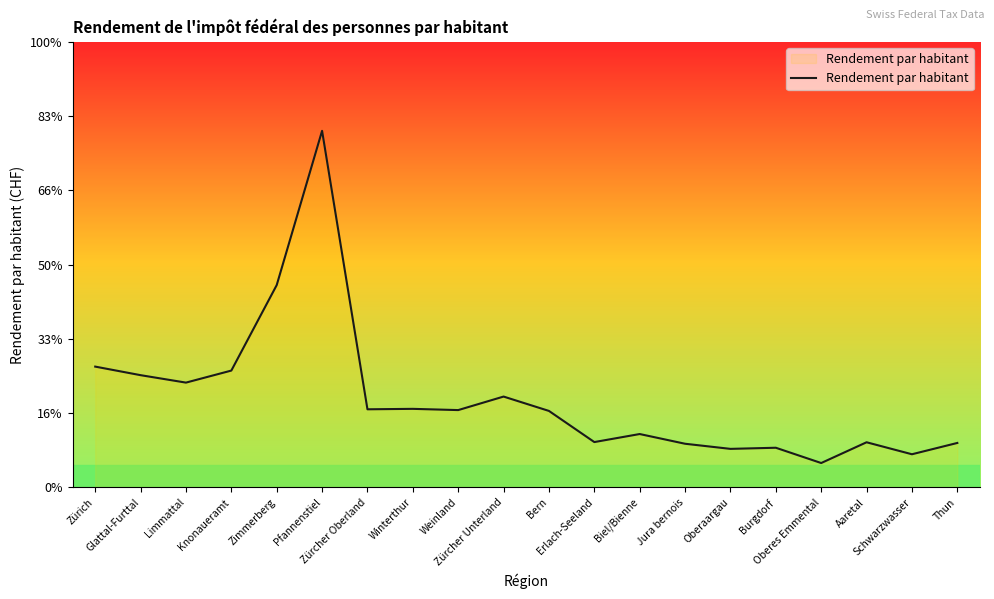

At which label does the data first exceed 1042?

Zürich